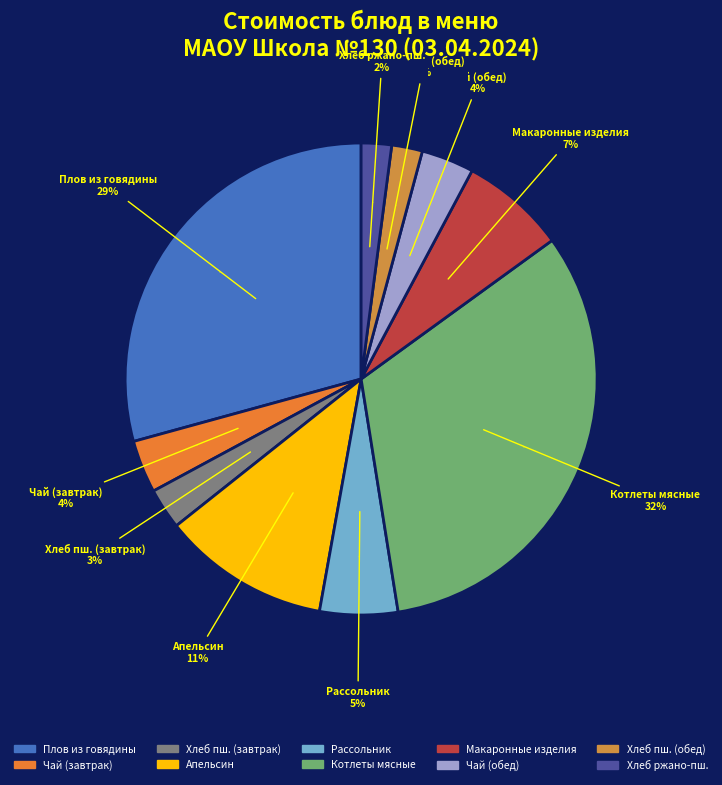

What portion of the pie excludes Апельсин?

88.5%